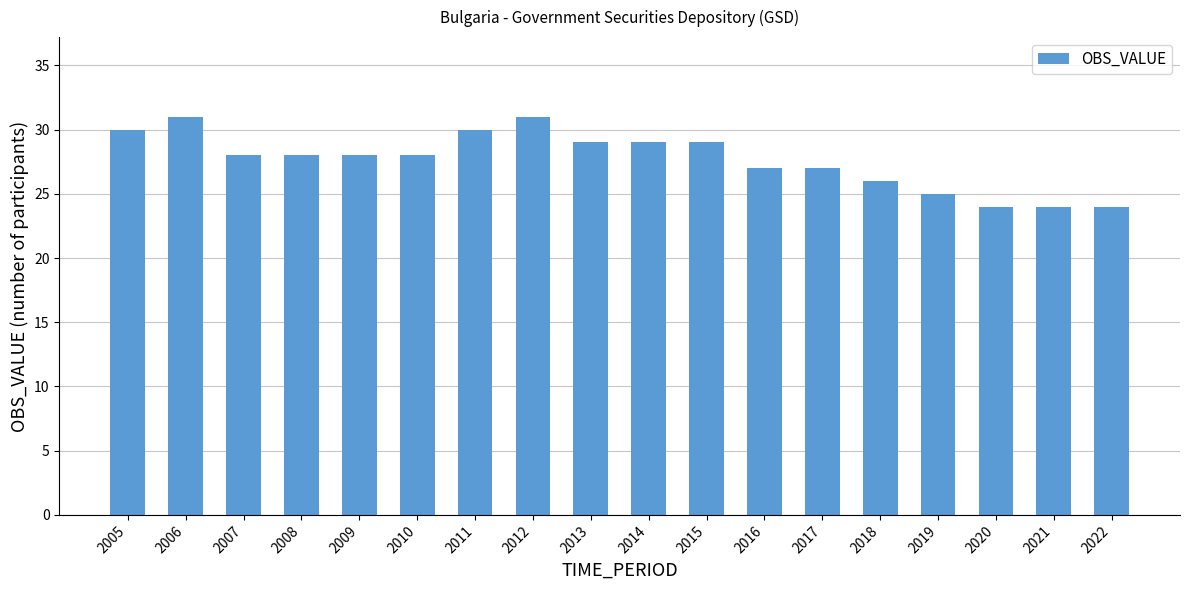

The value at 2008 is 28. True or false?

True